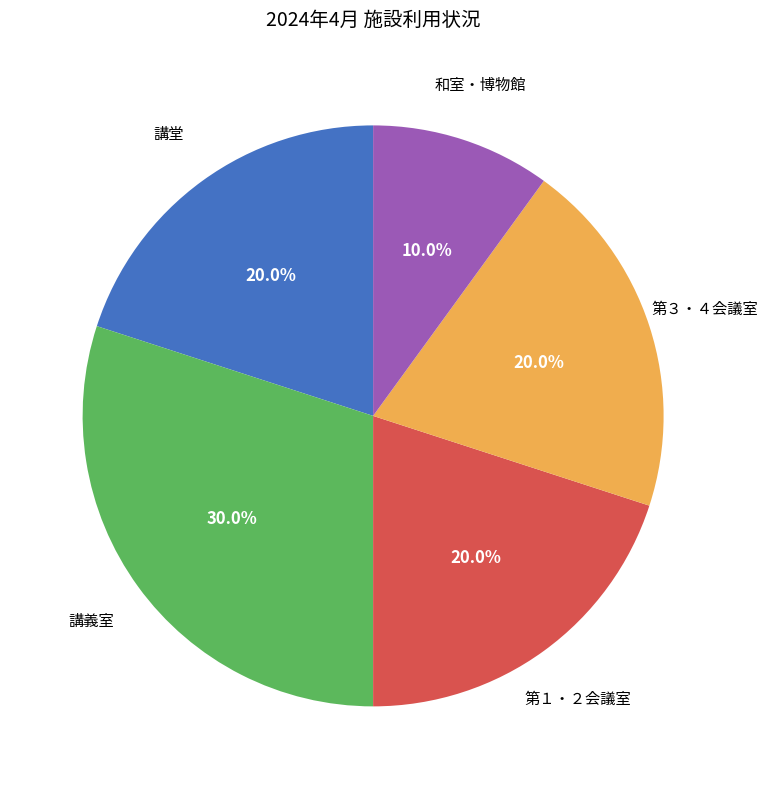

Does any single category account for the majority?

No